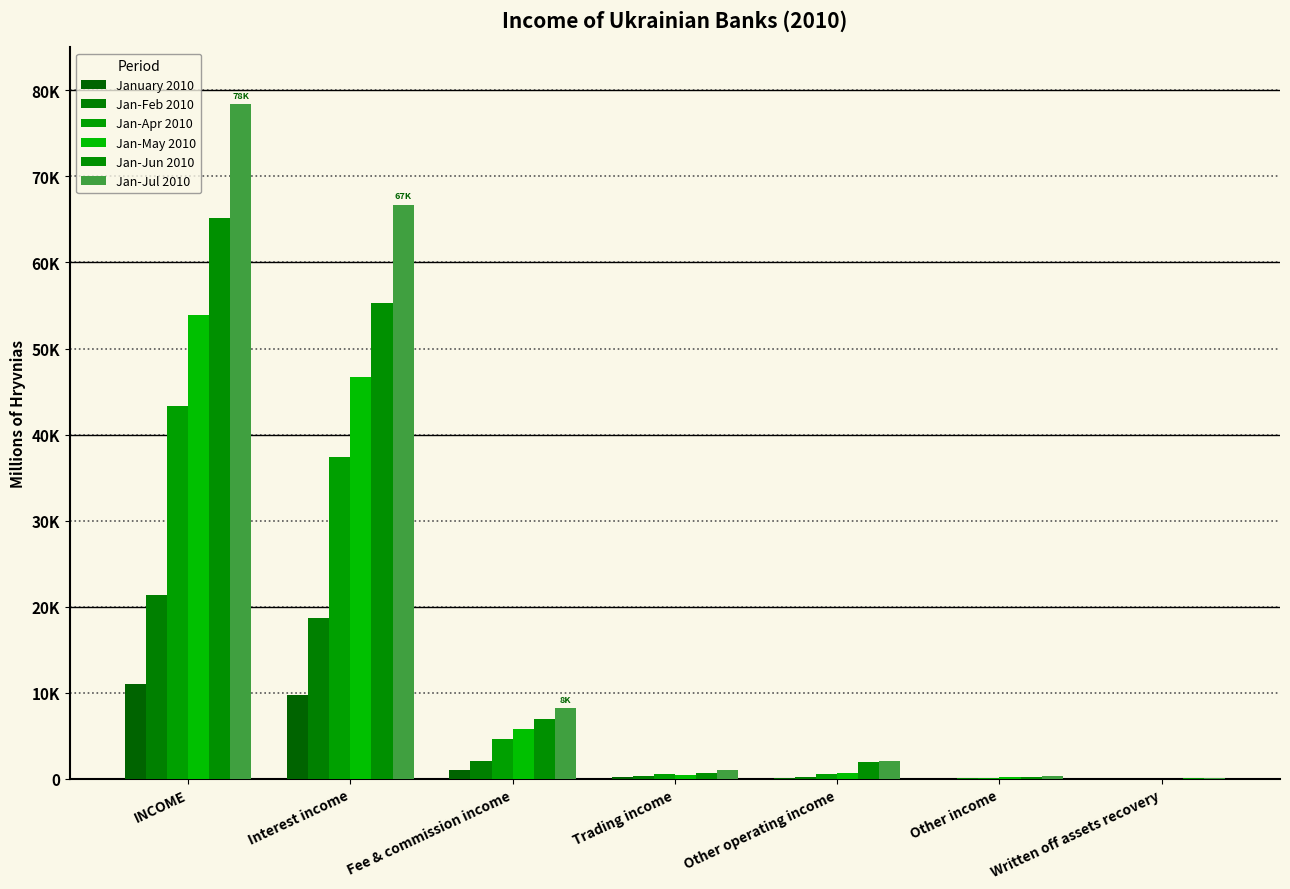

Which has a higher value, INCOME or Fee & commission income?

INCOME